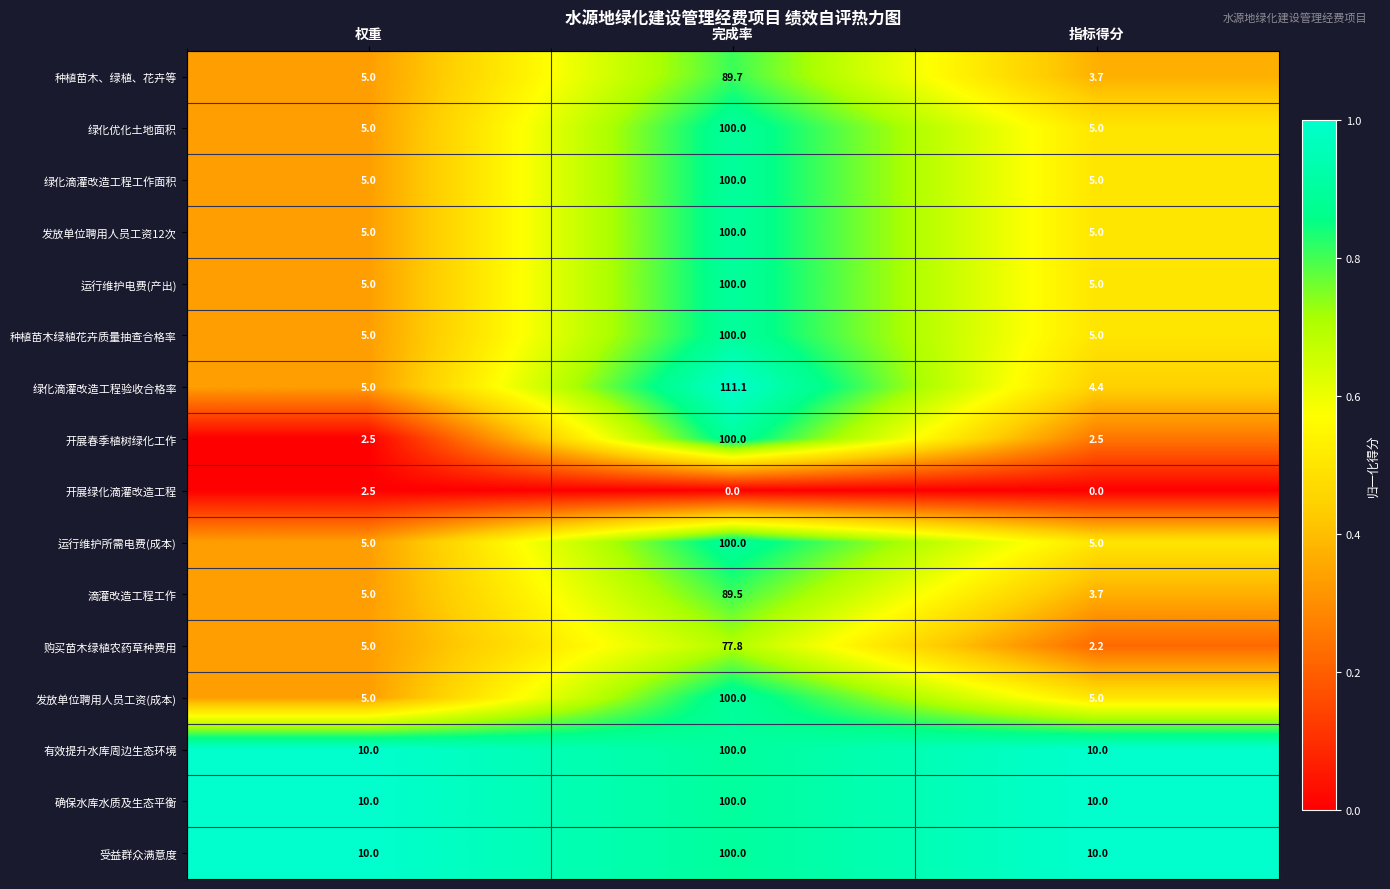

What is the approximate value of 绿化优化土地面积 at 指标得分?

5.0